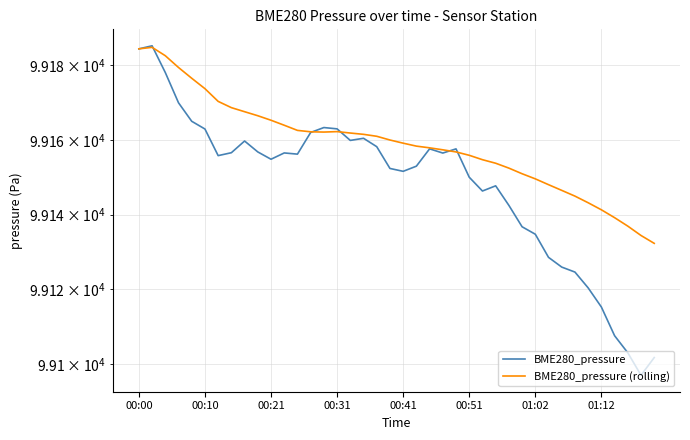

What is the average value of the BME280_pressure series?

99148.0